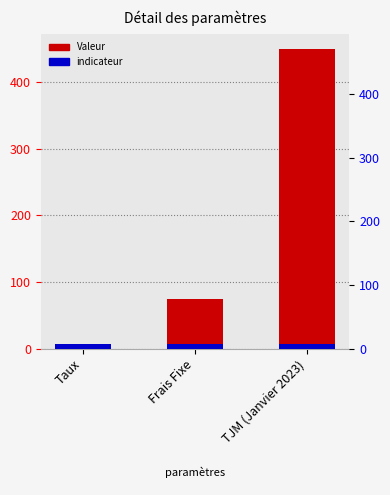

Is it true that the value at Frais Fixe is 117.1?

False